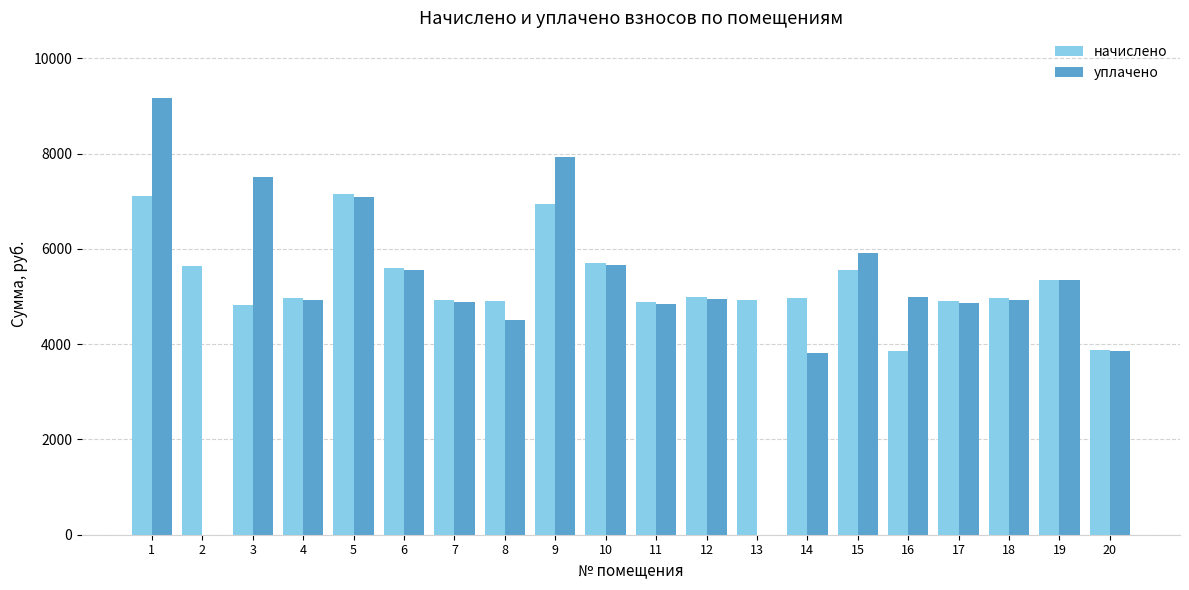

Does the chart contain stacked bars?

No